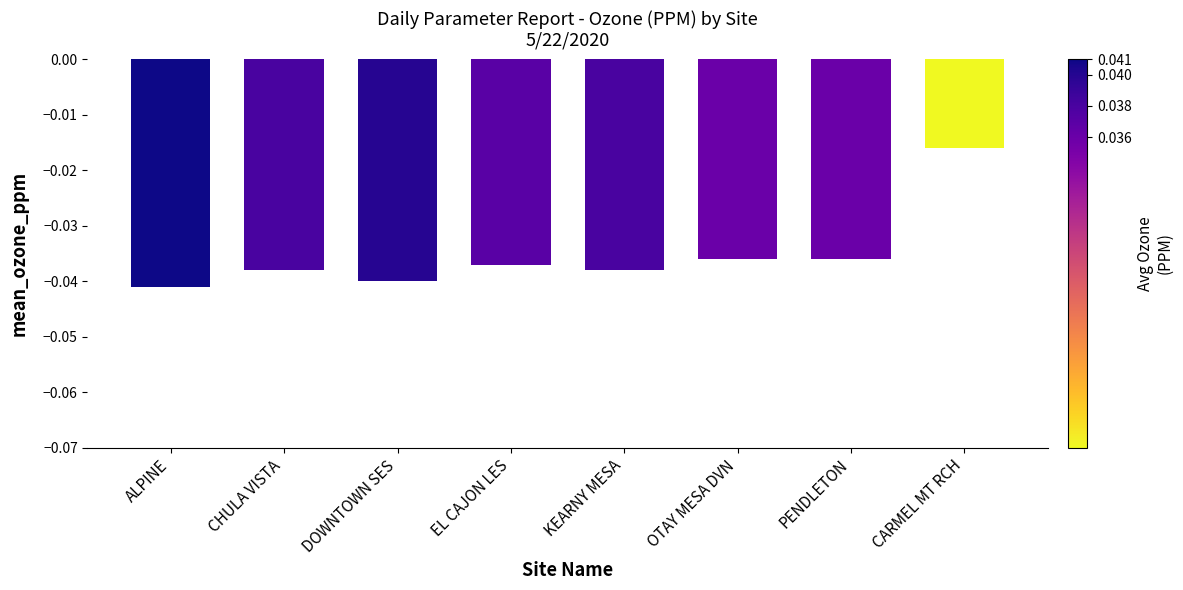

Which category has the highest value across all series?

CARMEL MT RCH